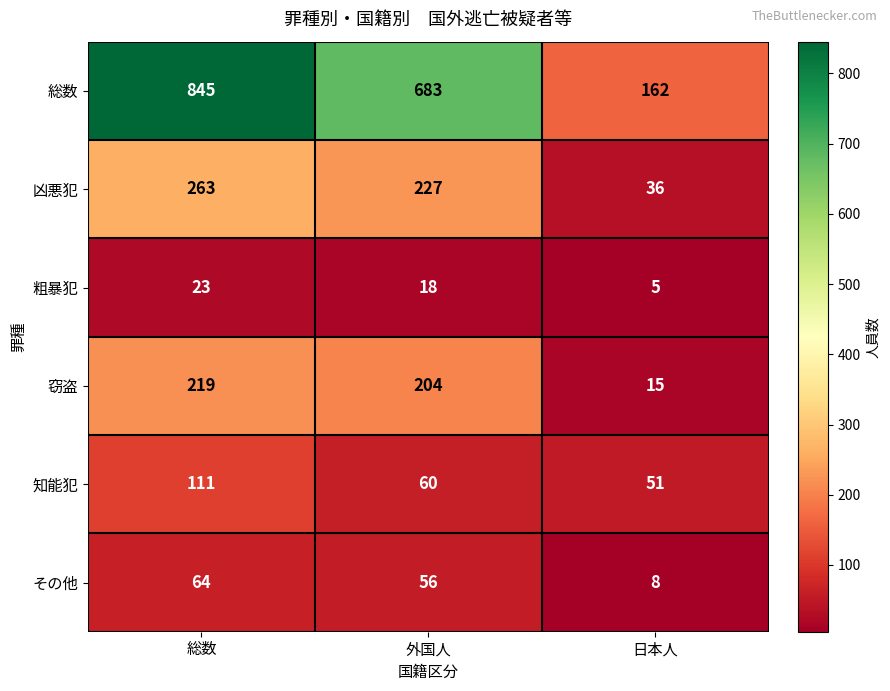

Reading right to left, what are all the values shown in this chart?

総数: 日本人=162	外国人=683	総数=845
凶悪犯: 日本人=36	外国人=227	総数=263
粗暴犯: 日本人=5	外国人=18	総数=23
窃盗: 日本人=15	外国人=204	総数=219
知能犯: 日本人=51	外国人=60	総数=111
その他: 日本人=8	外国人=56	総数=64